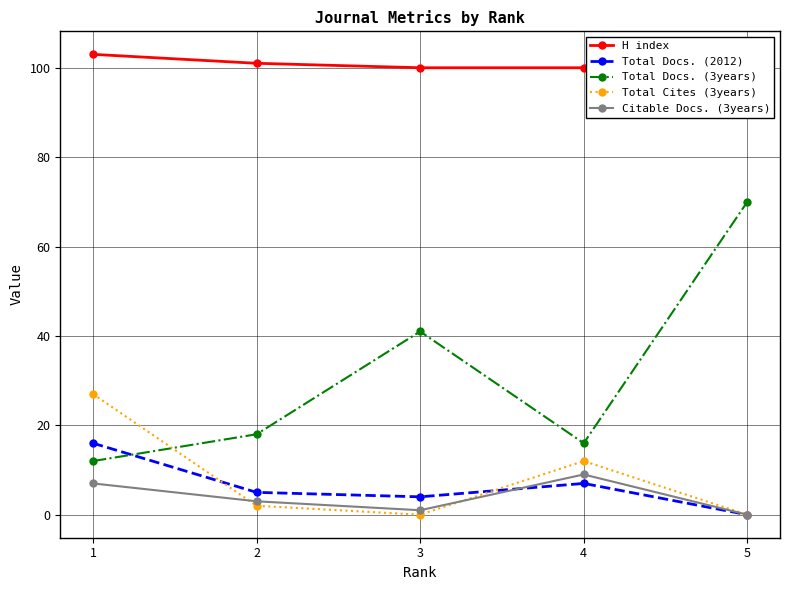

True or false: Total Docs. (2012) and Total Cites (3years) intersect in this chart.

True